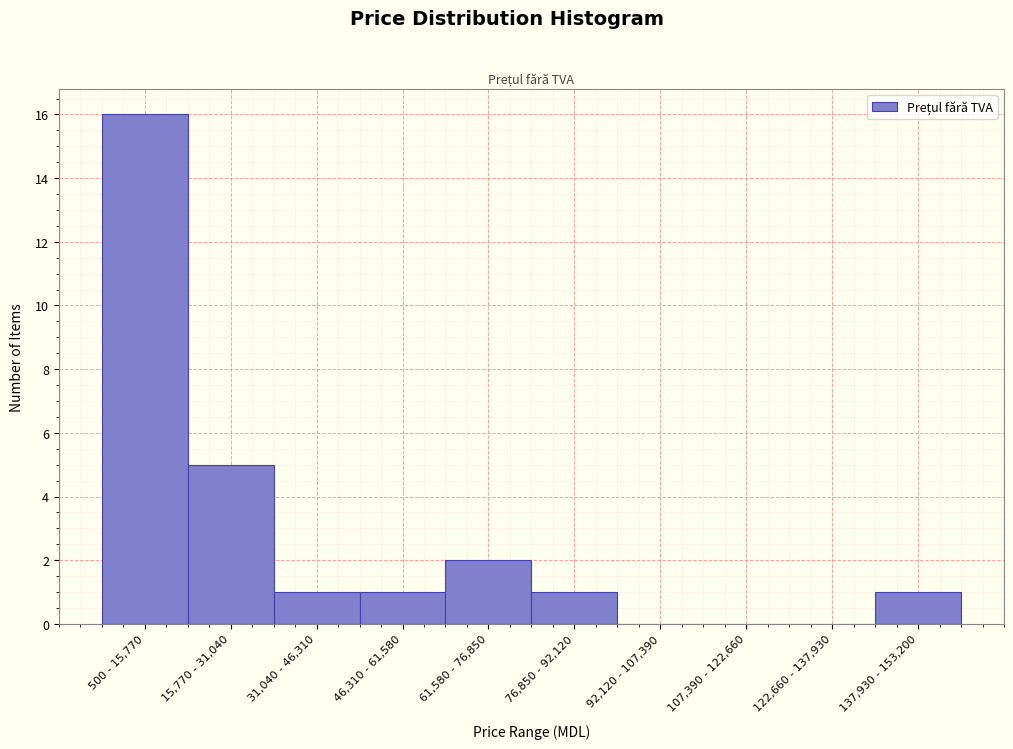

Reading left to right, extract all data points from this chart.

500 - 15,770=16	15,770 - 31,040=5	31,040 - 46,310=1	46,310 - 61,580=1	61,580 - 76,850=2	76,850 - 92,120=1	92,120 - 107,390=0	107,390 - 122,660=0	122,660 - 137,930=0	137,930 - 153,200=1